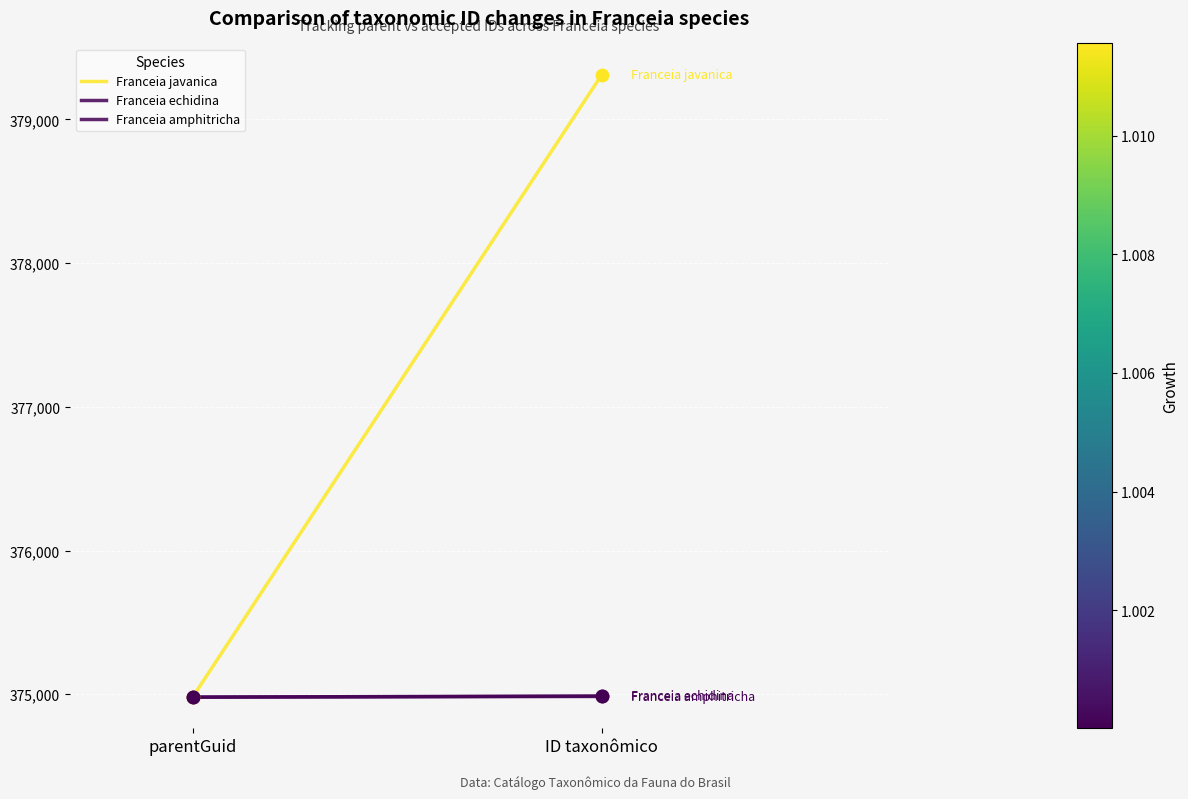

Which series contains the lowest Y value?

Franceia javanica